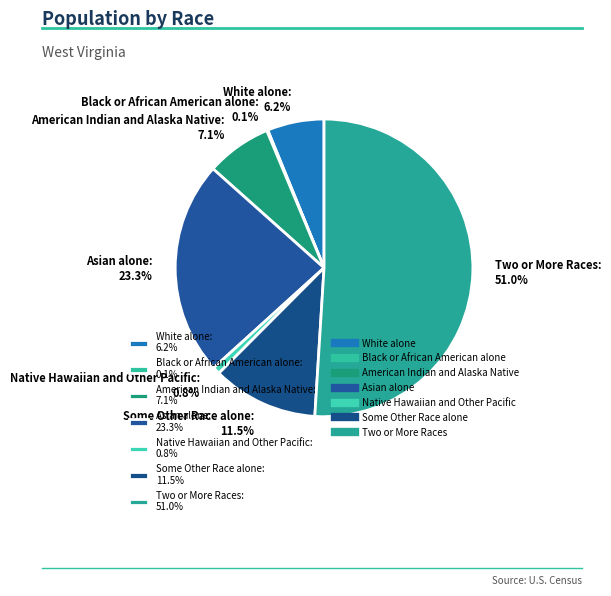

Does Two or More Races account for over 50% of the chart?

Yes